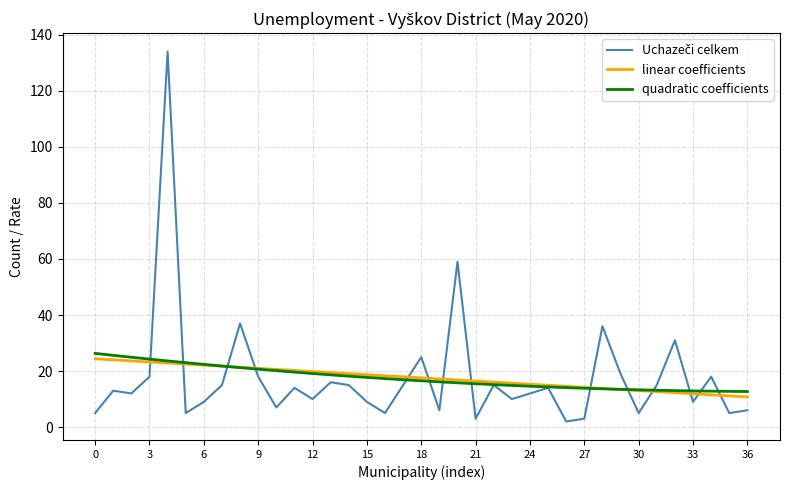

What is the maximum value for quadratic coefficients?

26.3